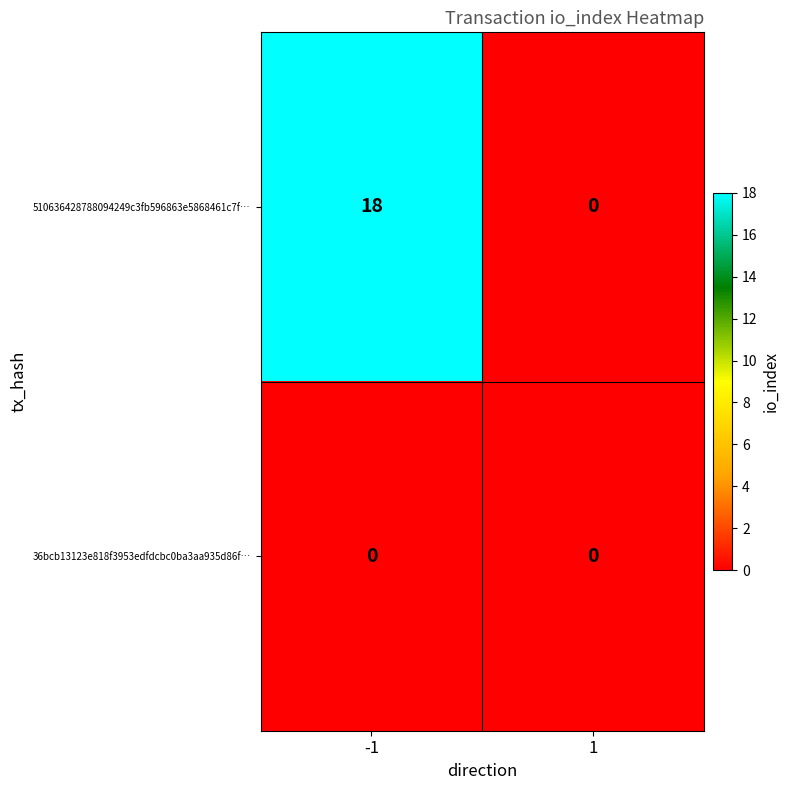

At which category is the sum across all series the highest?

-1